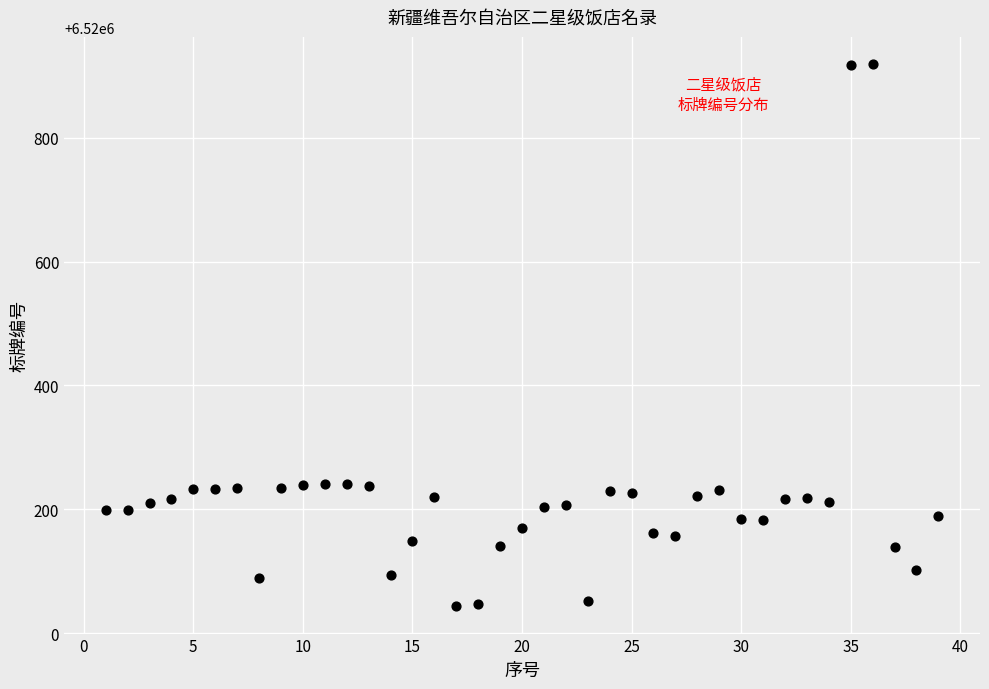

What is the range of X values (max minus min)?

38